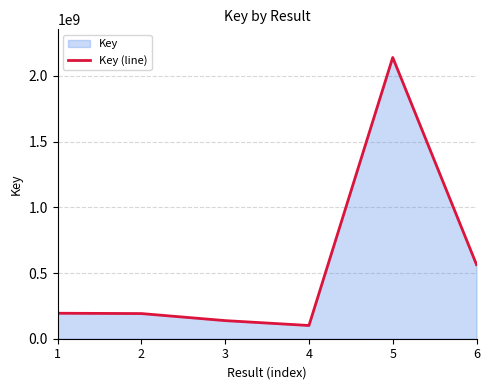

At which category does the chart reach its minimum across all series?

4